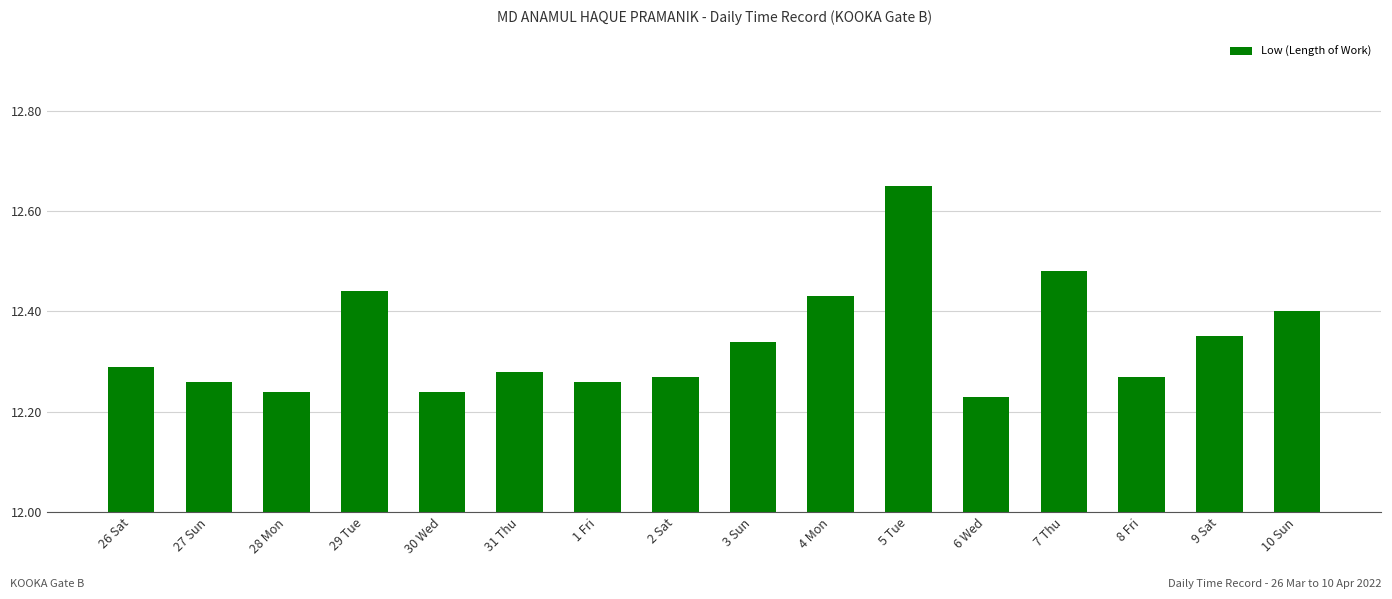

Count the values in the range 12 to 13.

16